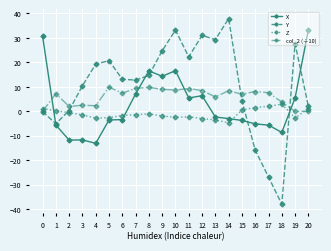

What is the smallest value displayed?

-37.9